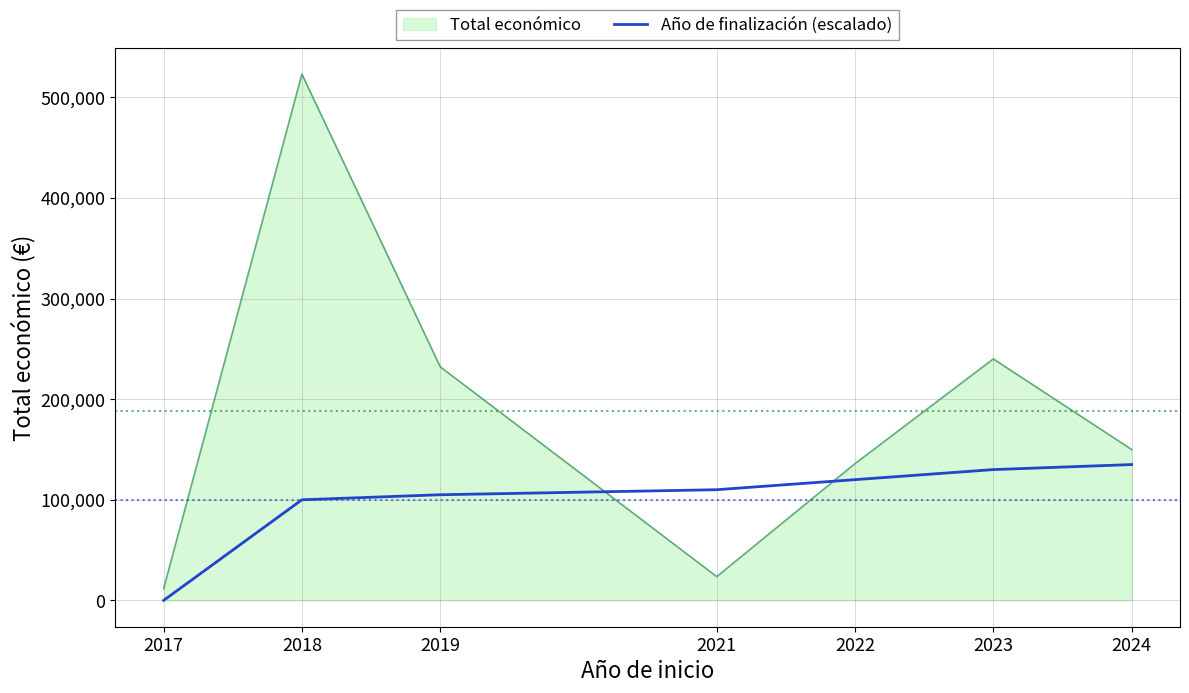

Rank the series by their average value, from lowest to highest.

Año de finalización (escalado), Total económico